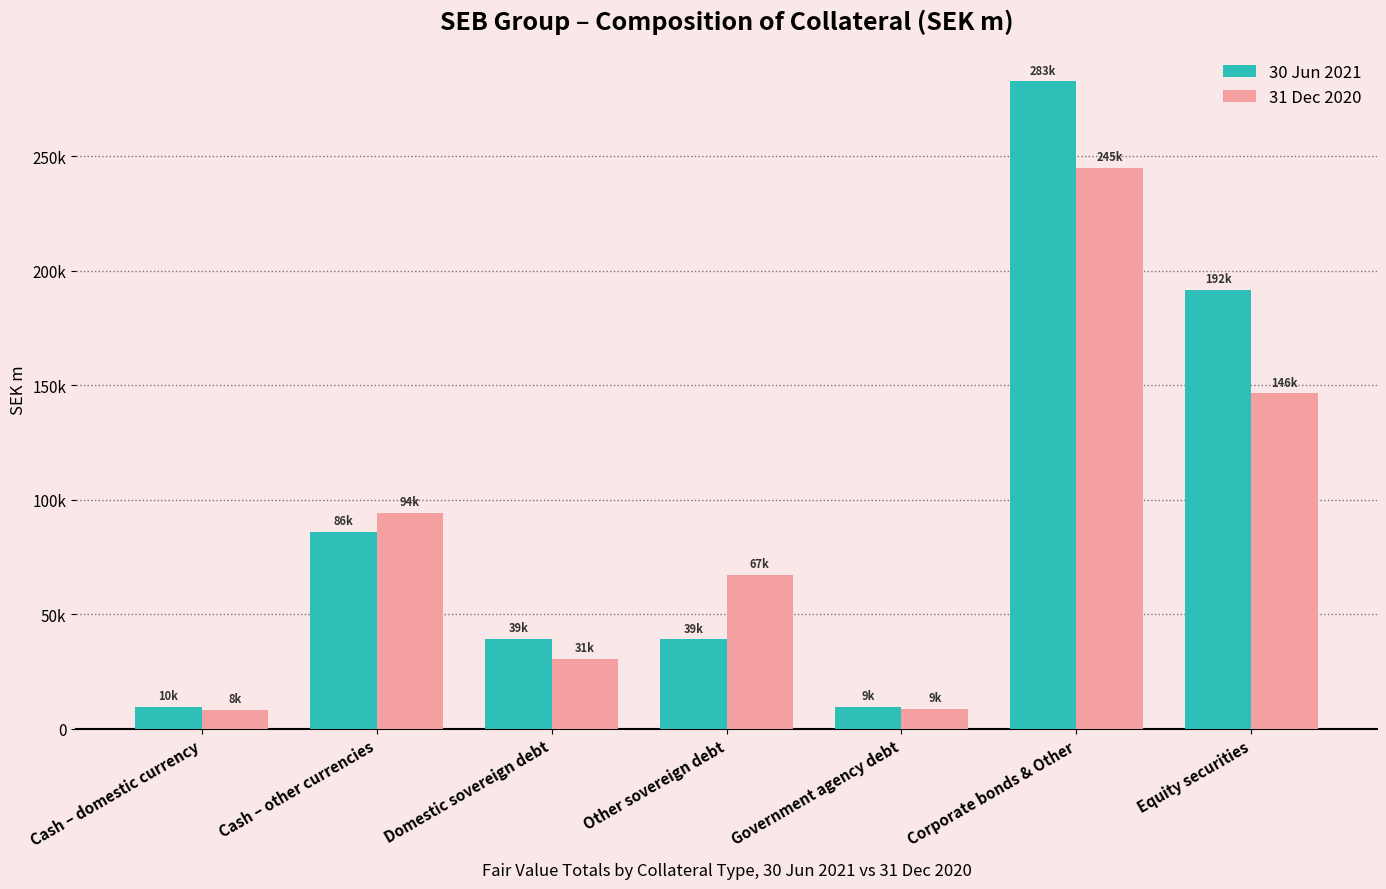

Is it true that 31 Dec 2020 equals 13888.2 at Domestic sovereign debt?

False